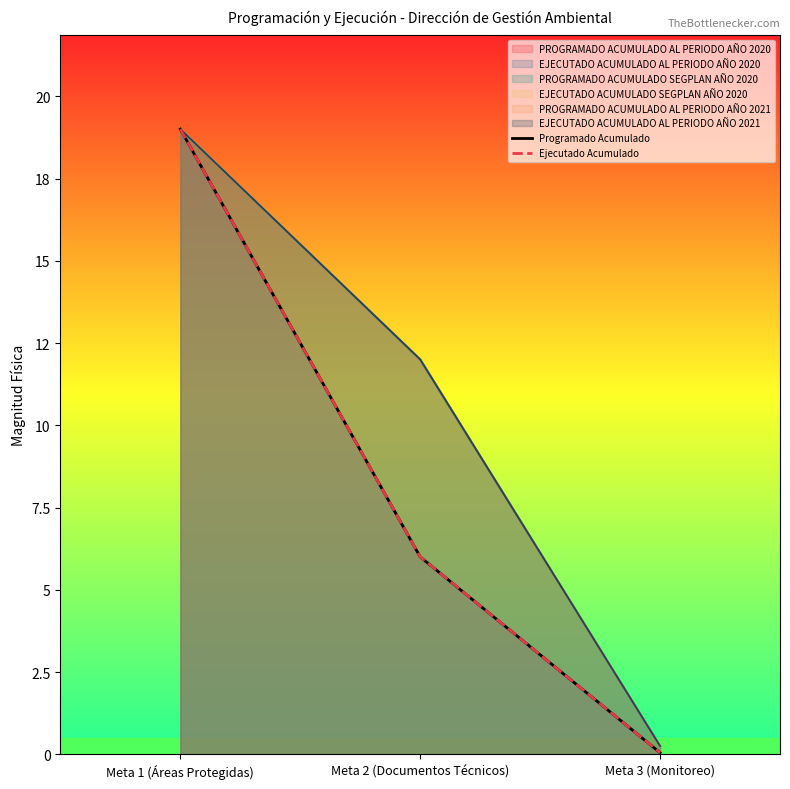

The Ejecutado Acumulado series shows 4.2 at Meta 2 (Documentos Técnicos). True or false?

False